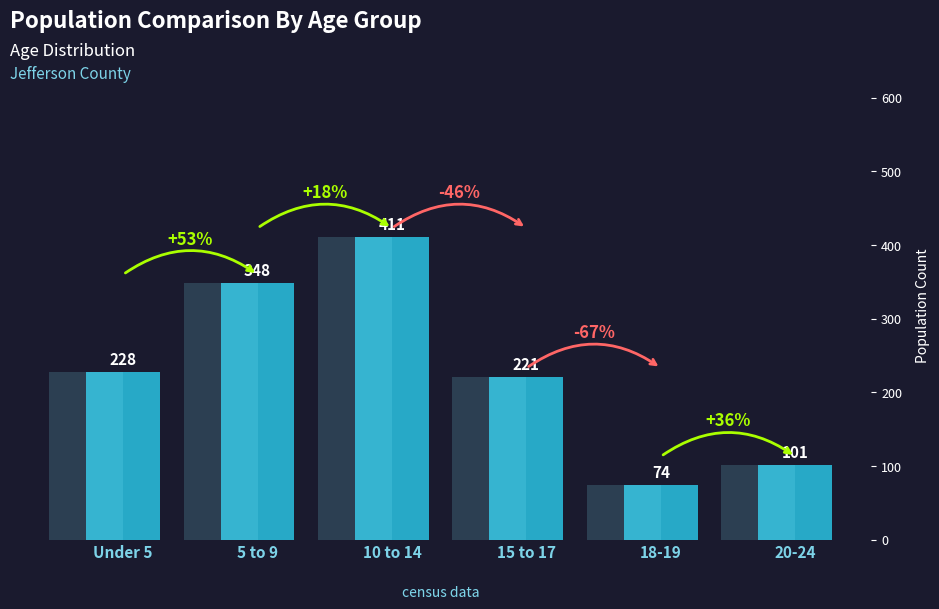

Read the value at Under 5, to the nearest 50.

250